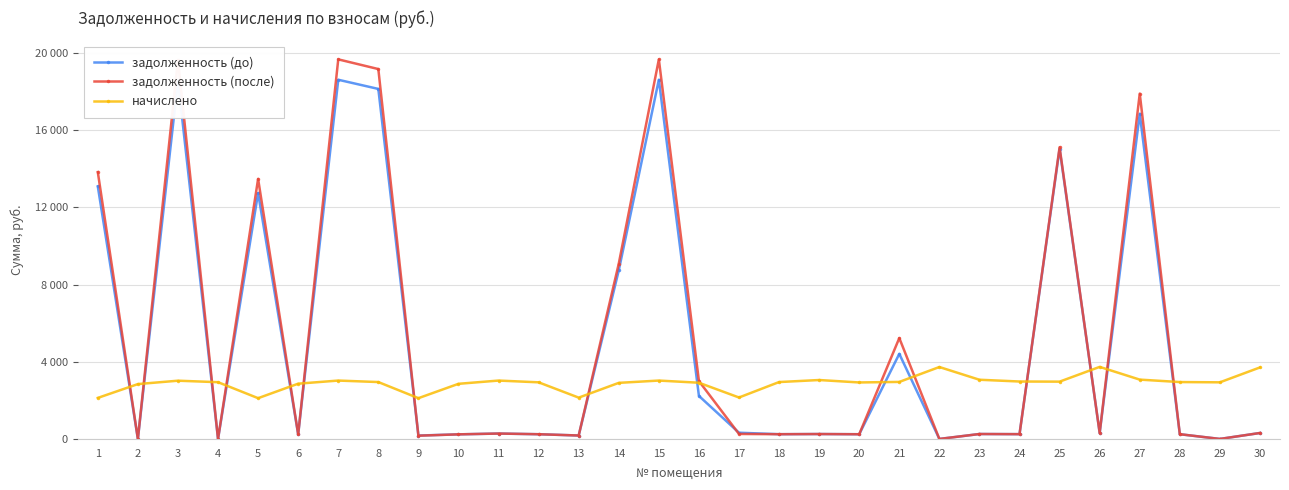

At which category is the sum across all series the highest?

7